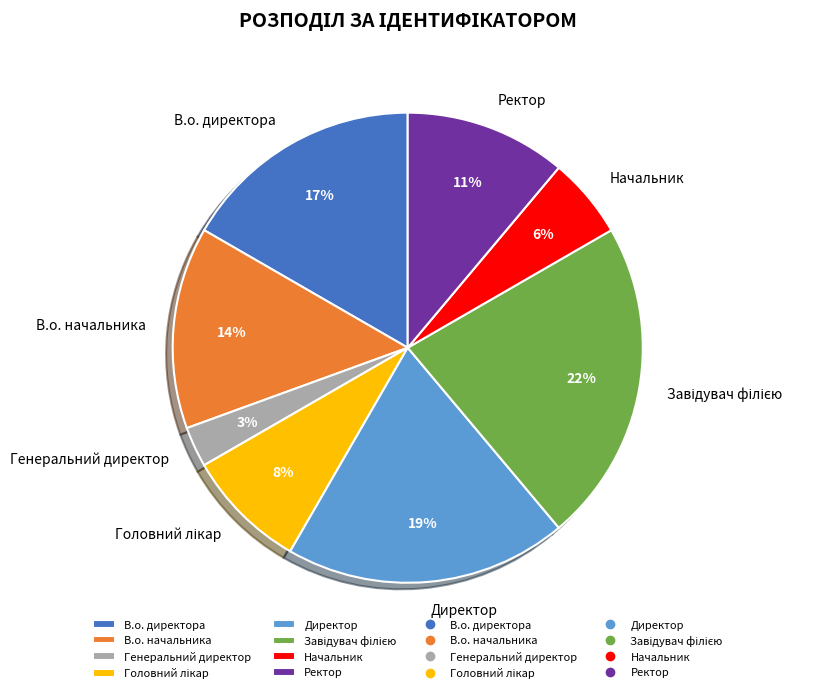

To the nearest percent, what is the difference between the Начальник and В.о. директора slice percentages?

11%